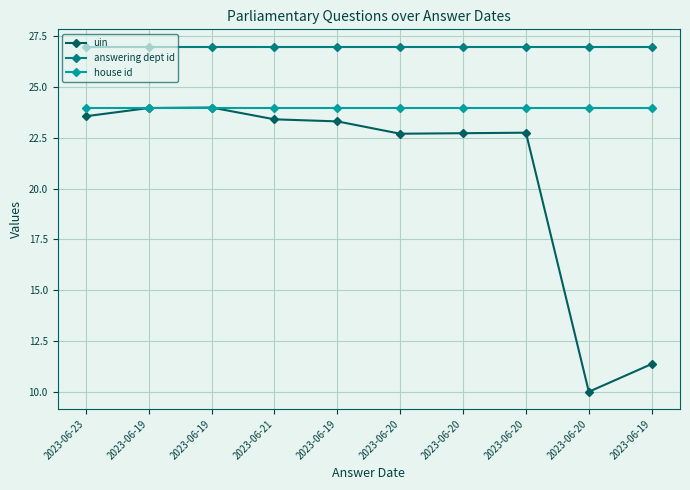

At which label does house id reach its peak?

2023-06-23